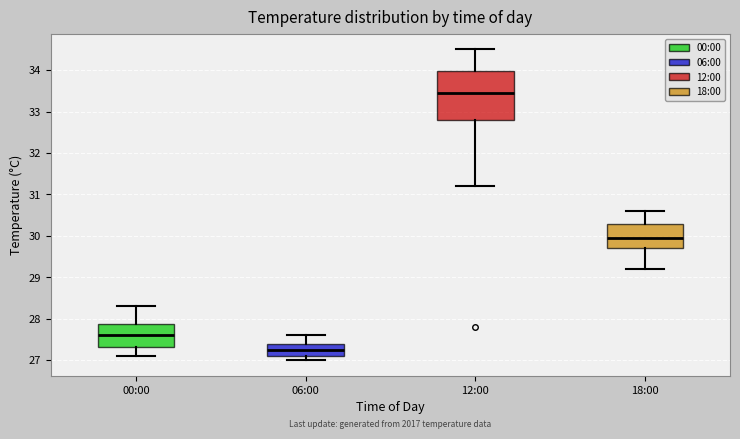

Reading left to right, transcribe this box plot: for each box, give where its median line is, the range the box spans, and where its two whiskers end, as read against the y-axis. The values are not printed on the chart, so give them approximately, as read against the axis.

00:00: median 27.6, box 27.3 to 27.9, whiskers 27.1 to 28.3
06:00: median 27.3, box 27.1 to 27.4, whiskers 27.0 to 27.6
12:00: median 33.5, box 32.8 to 34.0, whiskers 31.2 to 34.5
18:00: median 30.0, box 29.7 to 30.3, whiskers 29.2 to 30.6